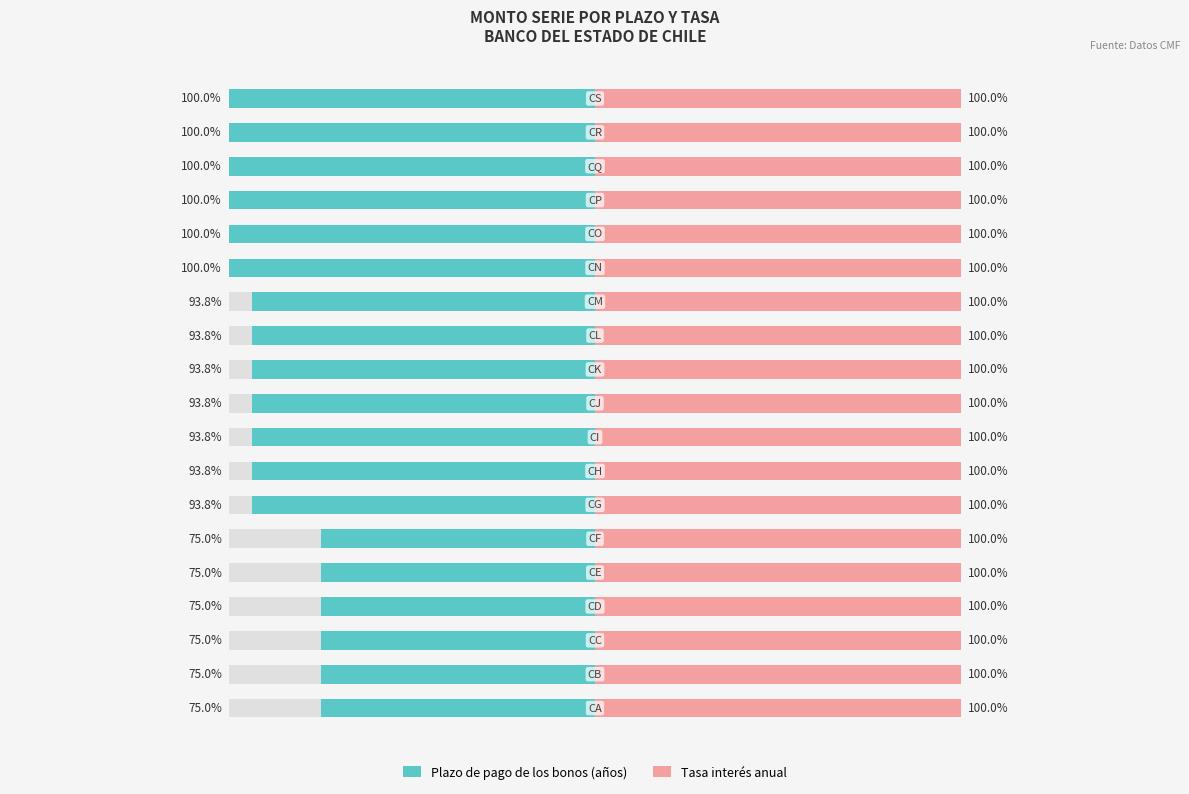

What are all the series names shown in the legend?

Plazo de pago de los bonos (años), Tasa interés anual